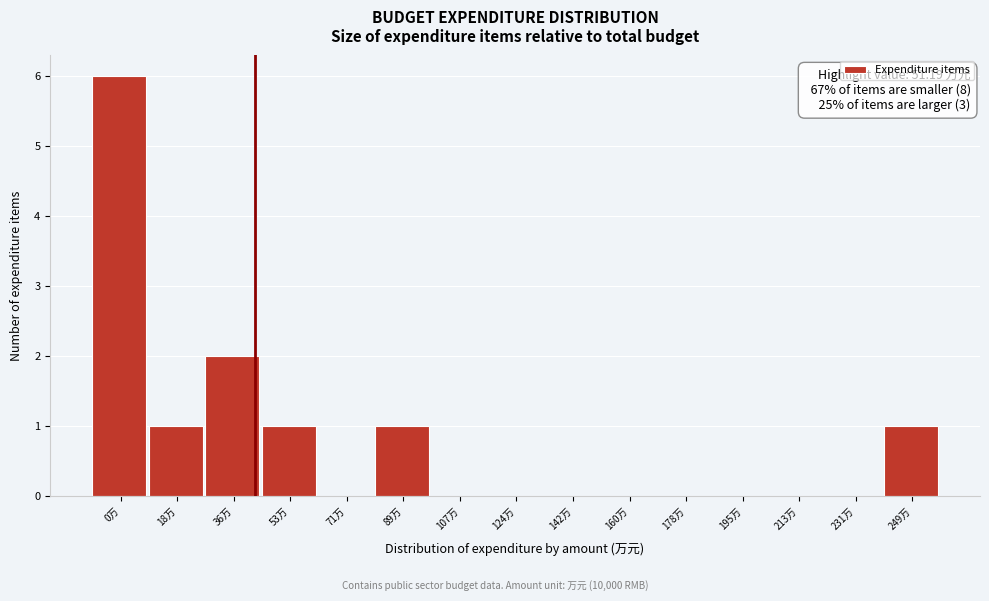

Reading right to left, what are all the values shown in this chart?

249万=1	231万=0	213万=0	195万=0	178万=0	160万=0	142万=0	124万=0	107万=0	89万=1	71万=0	53万=1	36万=2	18万=1	0万=6